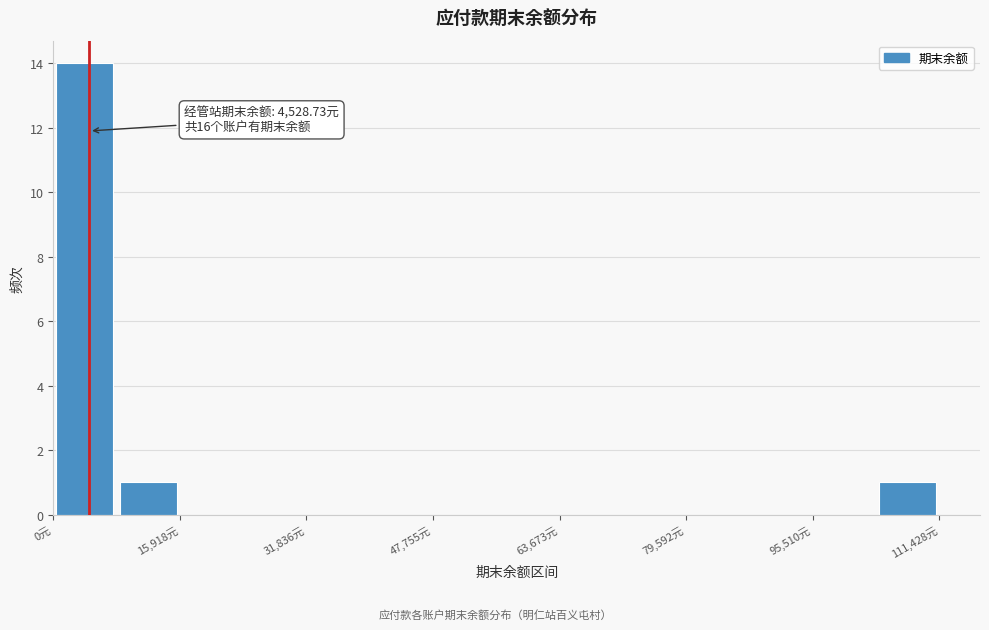

Around what value on the x-axis is the tallest bar? Give the approximate position of its centre, as read against the axis.

4000